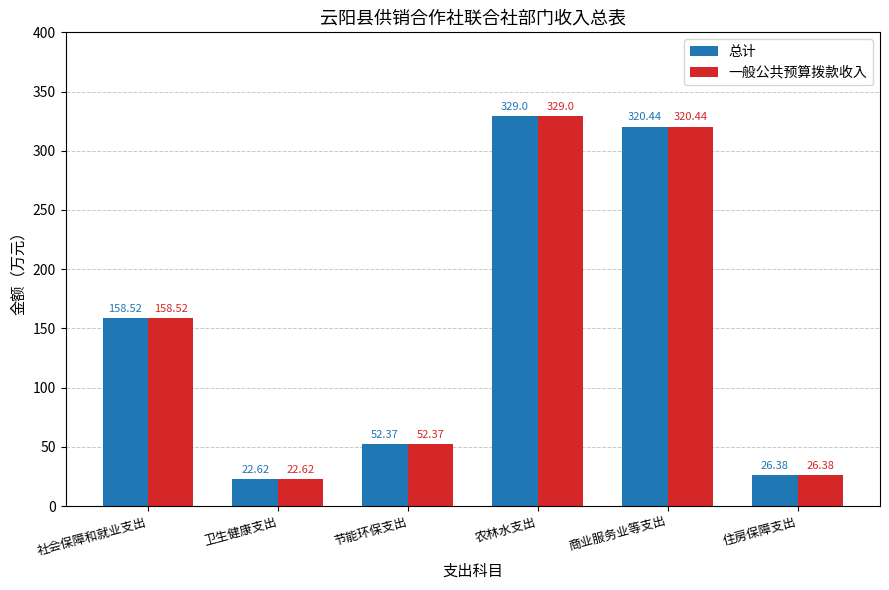

What is the value of the 一般公共预算拨款收入 bar at the 2nd from the left?

22.6